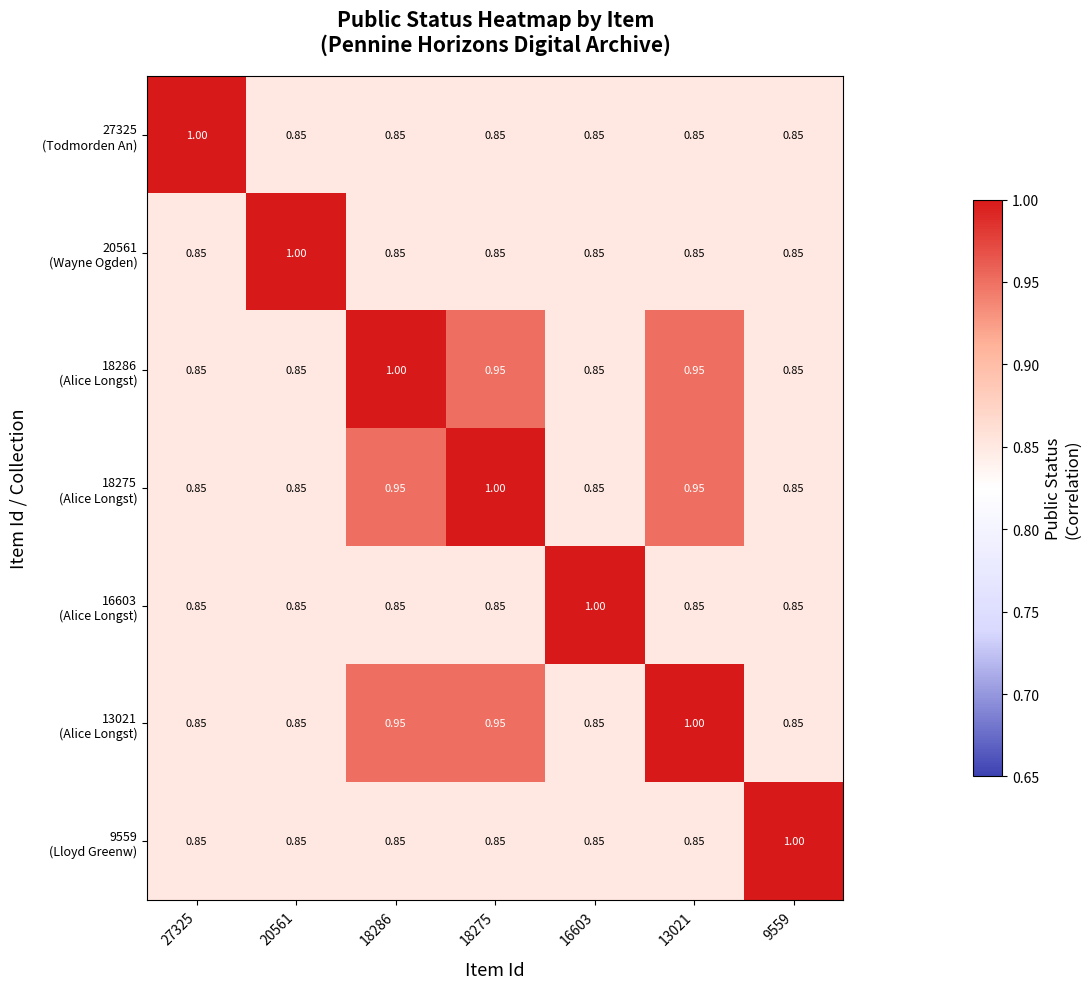

Between 20561 and 16603, which series saw the biggest shift?

20561 (Wayne Ogden)